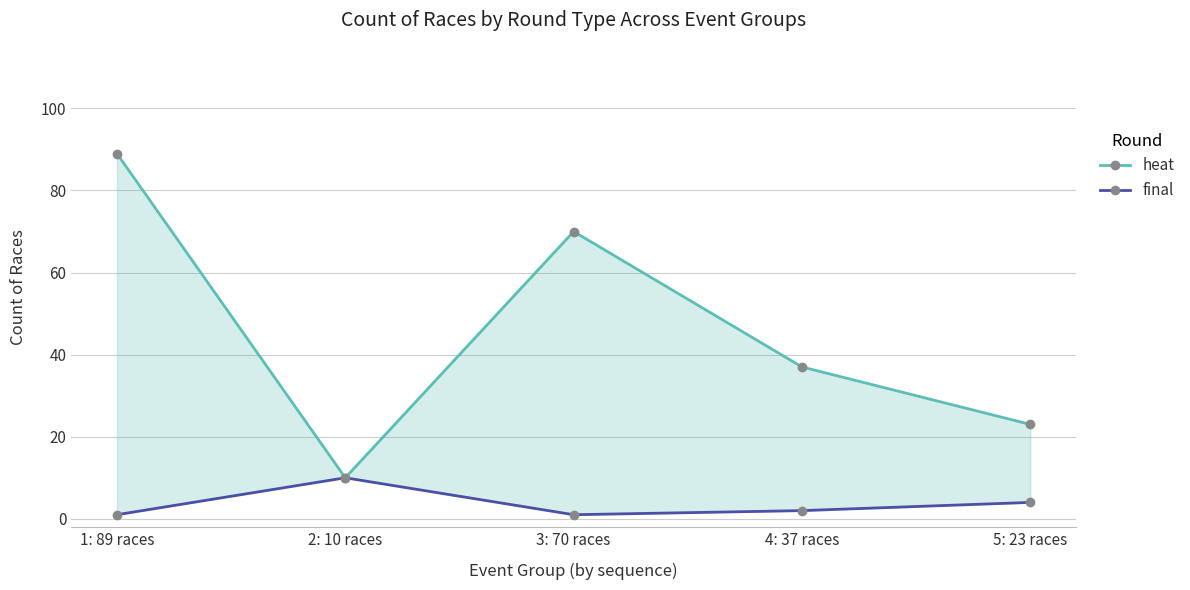

What is the label of the 4th point from the right?

2: 10 races